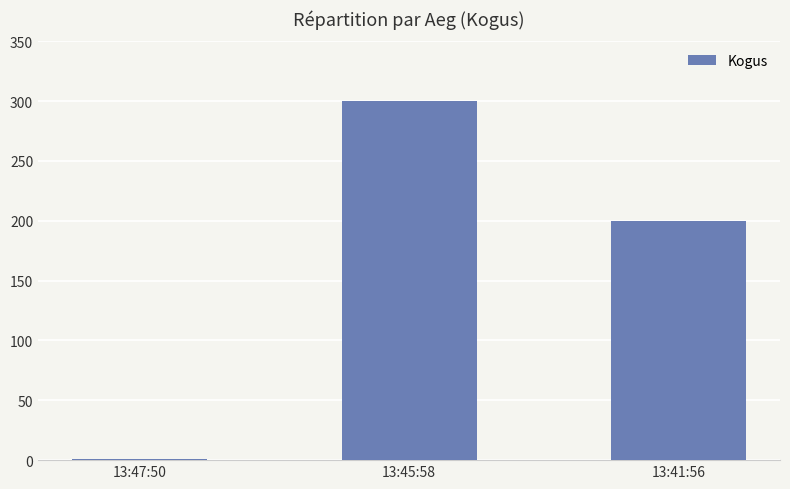

Reading right to left, list all the values displayed in this chart.

13:41:56=200	13:45:58=300	13:47:50=1